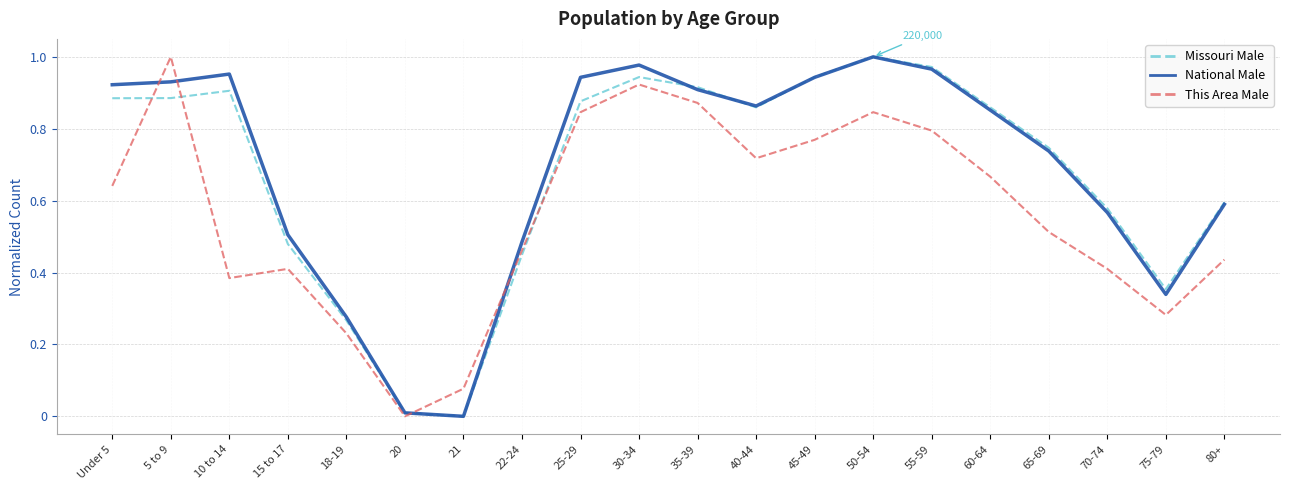

What is the sum of the This Area Male values at 25-29 and 10 to 14?

1.2